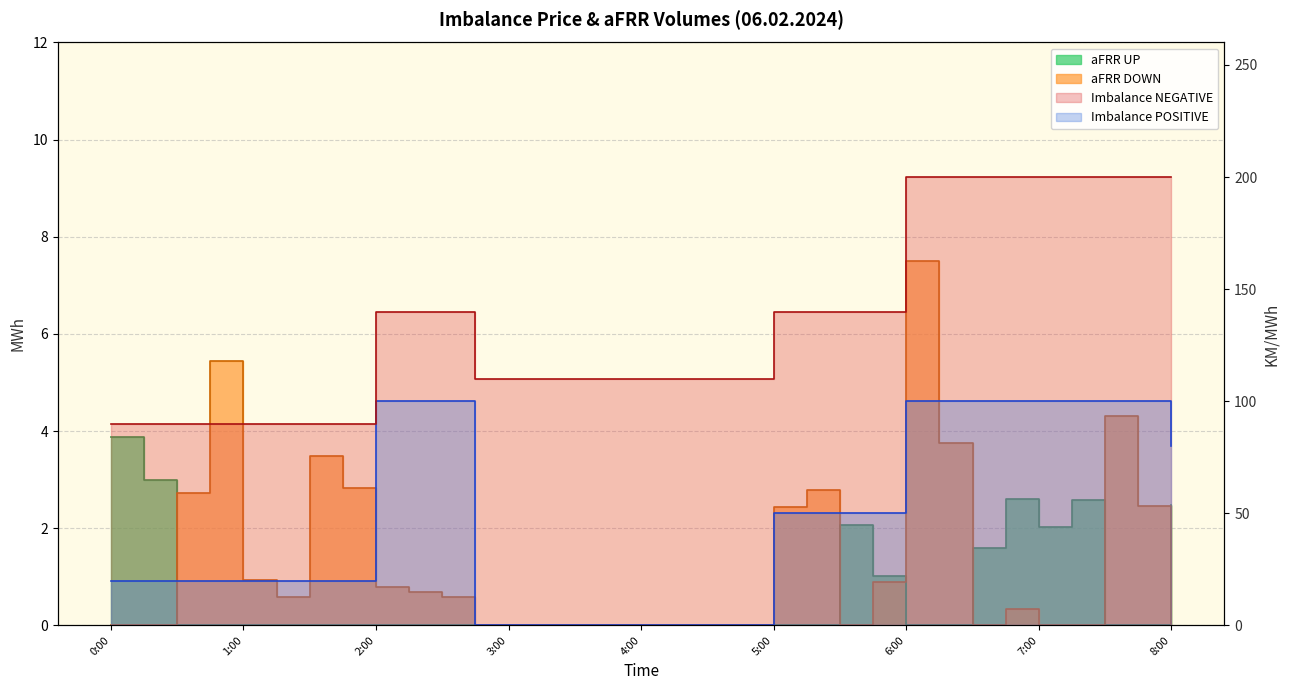

Is it true that Imbalance POSITIVE equals 148.3 at 6:45?

False